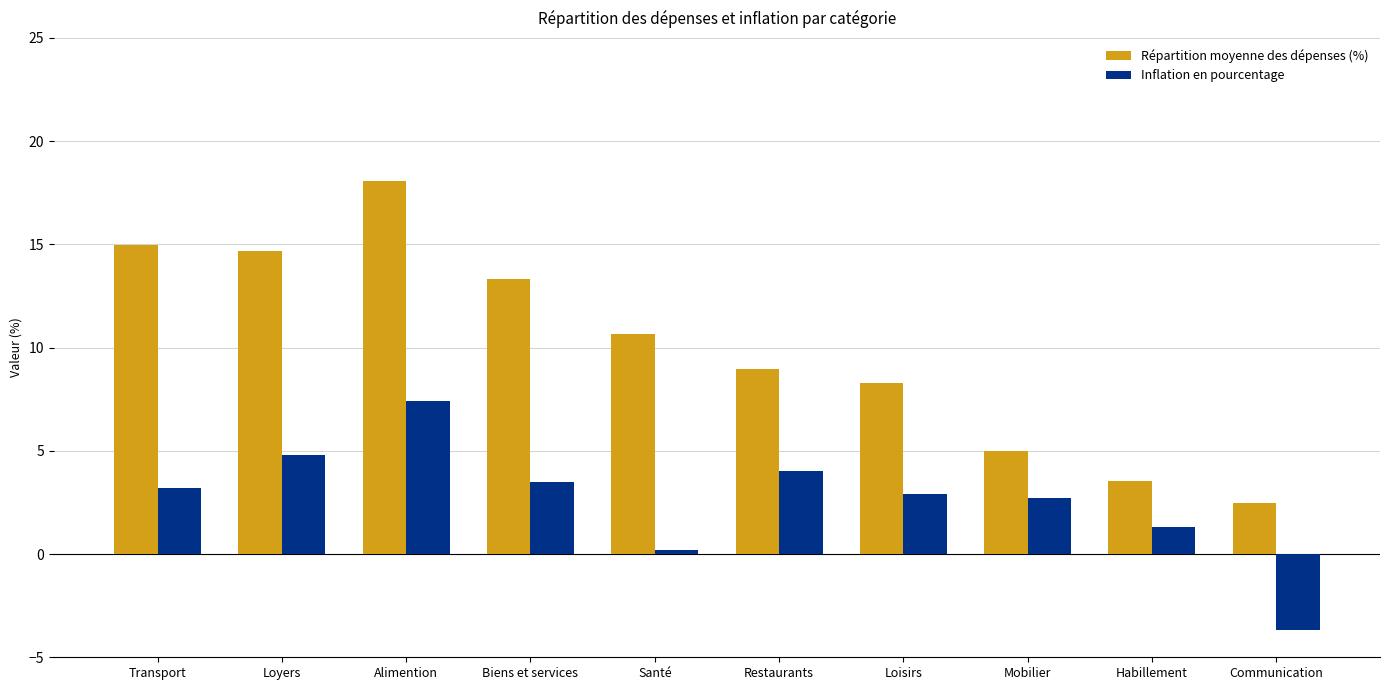

Is it true that Répartition moyenne des dépenses (%) equals 5.0 at Mobilier?

True